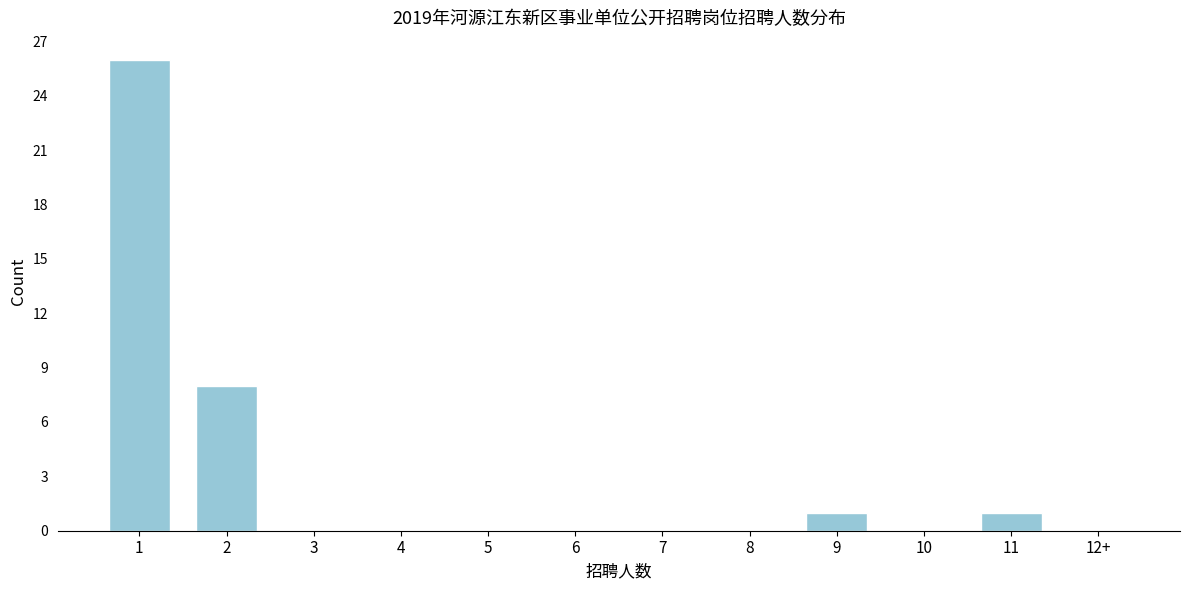

Reading left to right, what are all the values shown in this chart?

1=26	2=8	3=0	4=0	5=0	6=0	7=0	8=0	9=1	10=0	11=1	12+=0